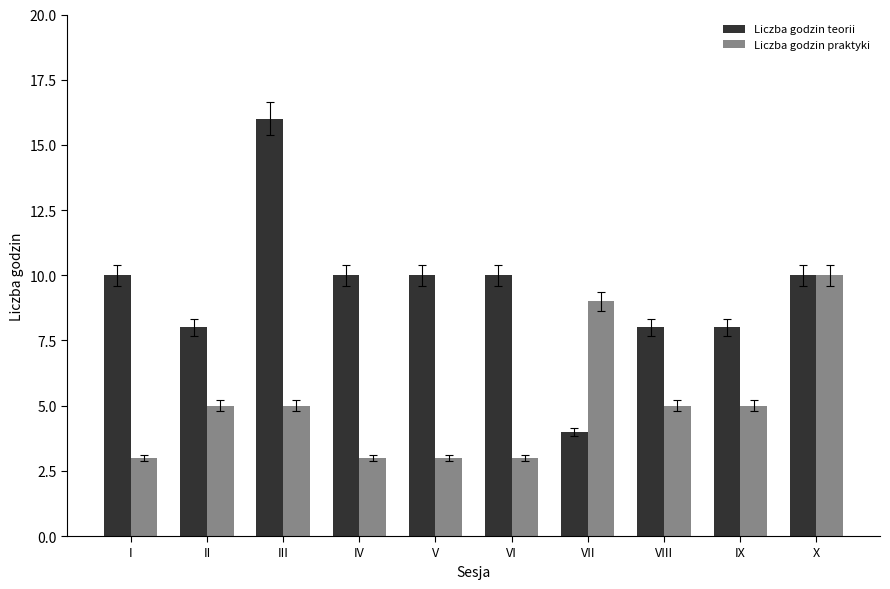

What is the spread (max minus min) of values at IV?

7